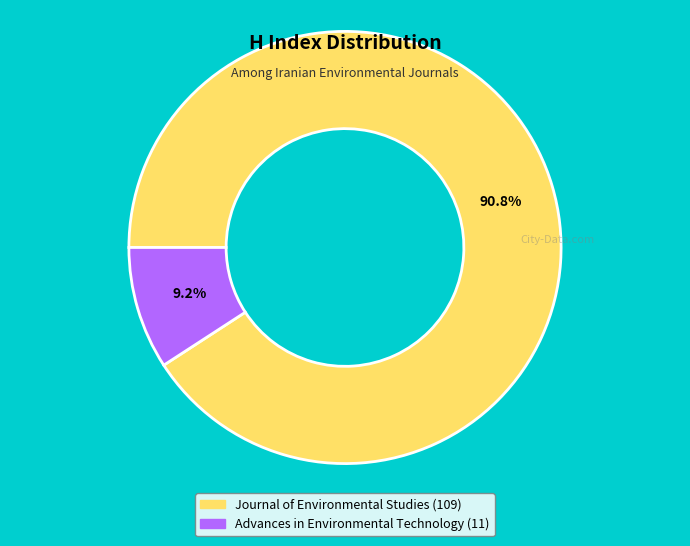

What is the ratio of the value at Journal of Environmental Studies to the value at Advances in Environmental Technology?

9.9